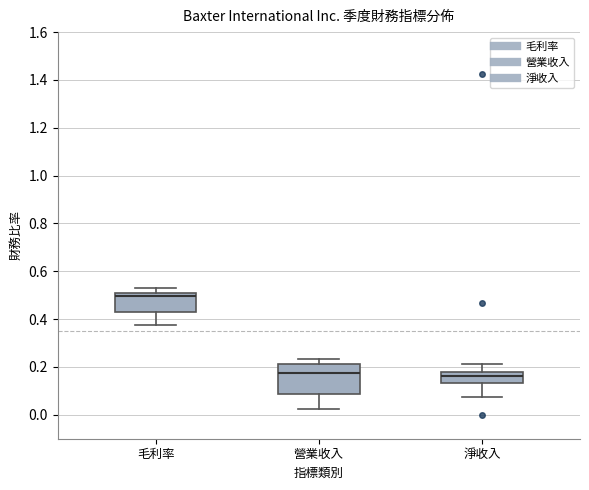

Reading left to right, read every box against the y-axis: the position of its median line, the range the box covers, and the ends of its whiskers. The values are not printed on the chart, so give them approximately, as read against the axis.

毛利率: median 0.50 (just below the box's upper edge), box 0.42 to 0.50, whiskers 0.38 to 0.52
營業收入: median 0.18, box 0.08 to 0.22, whiskers 0.02 to 0.24
淨收入: median 0.16, box 0.14 to 0.18, whiskers 0.08 to 0.22